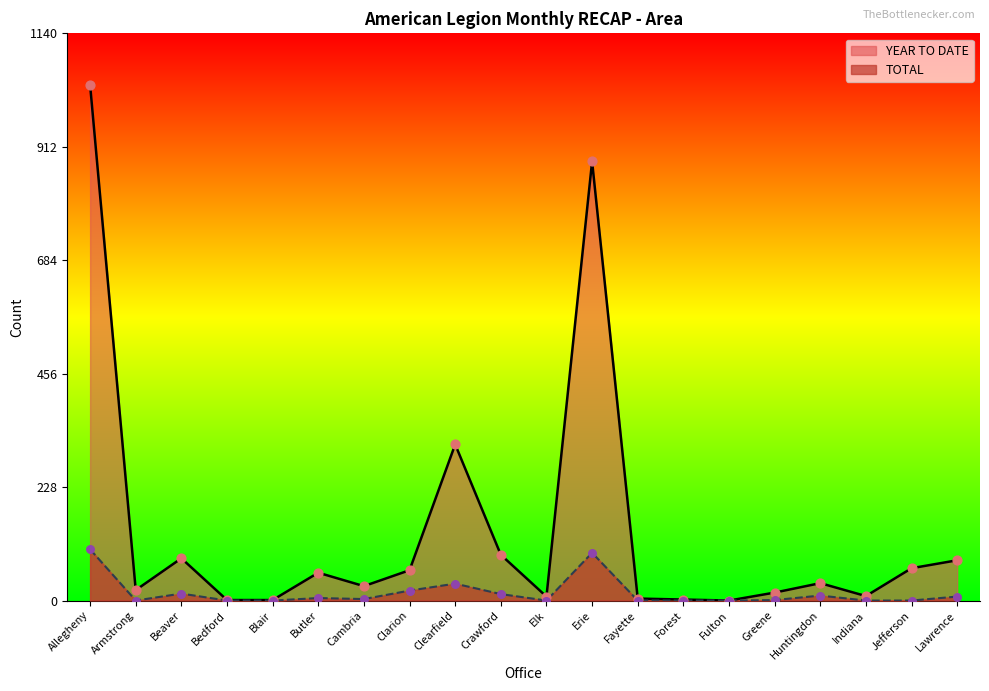

What is the total value across all series at Lawrence?

89